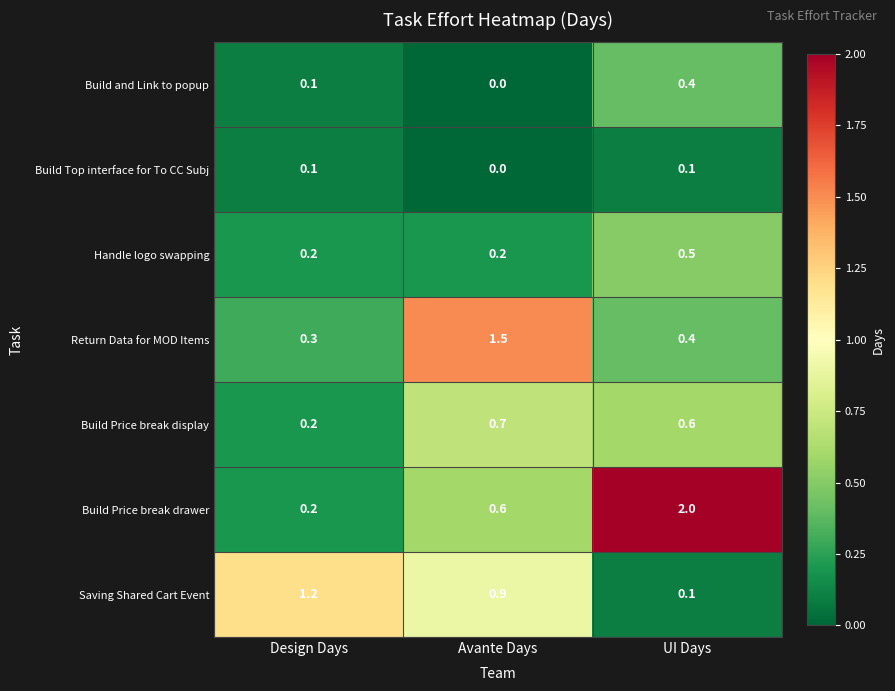

The value of Build Price break drawer at UI Days is 3.5. True or false?

False